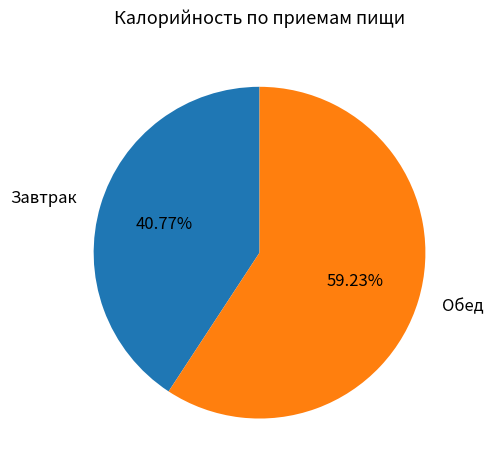

To the nearest percent, what is the combined percentage of Завтрак and Обед?

100%